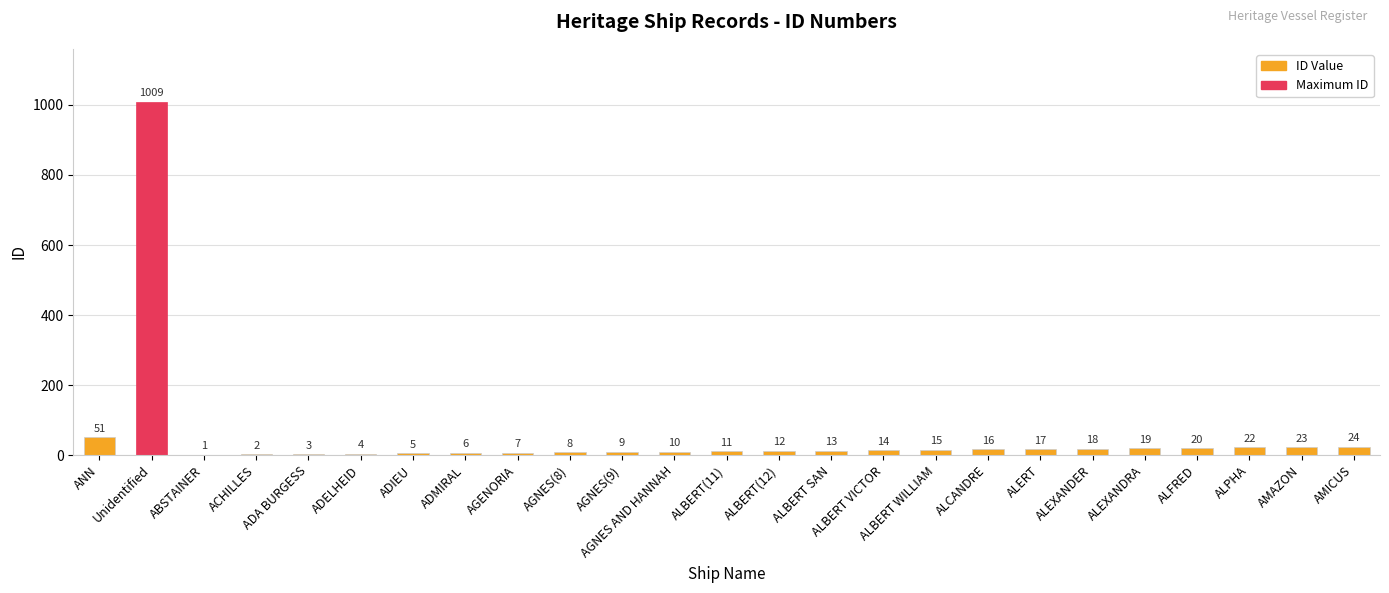

Where does the data first go above 13?

ANN